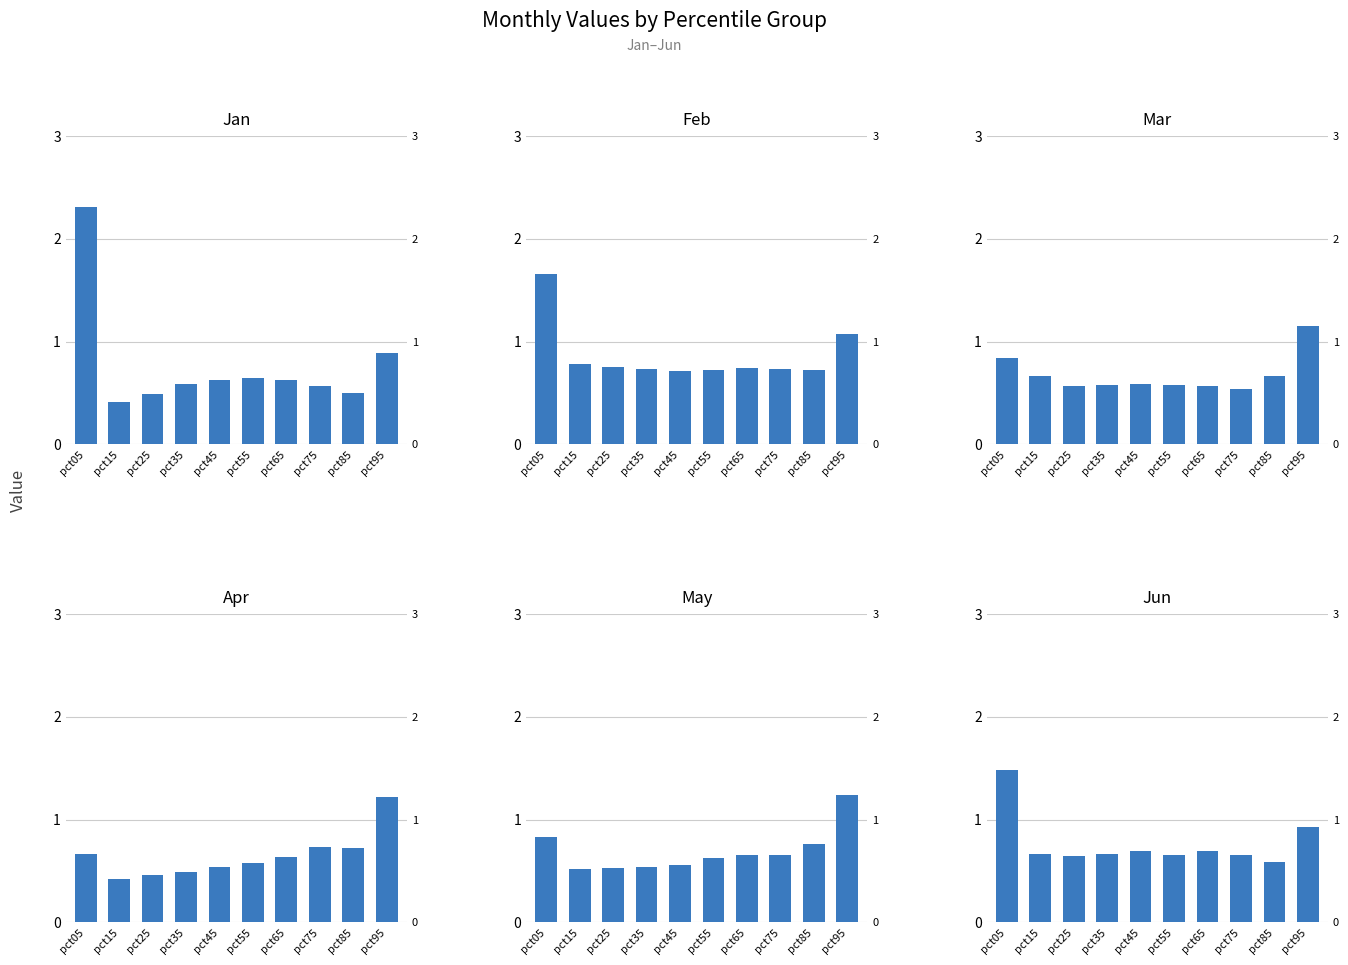

What is the average value of the Jun series?

0.8